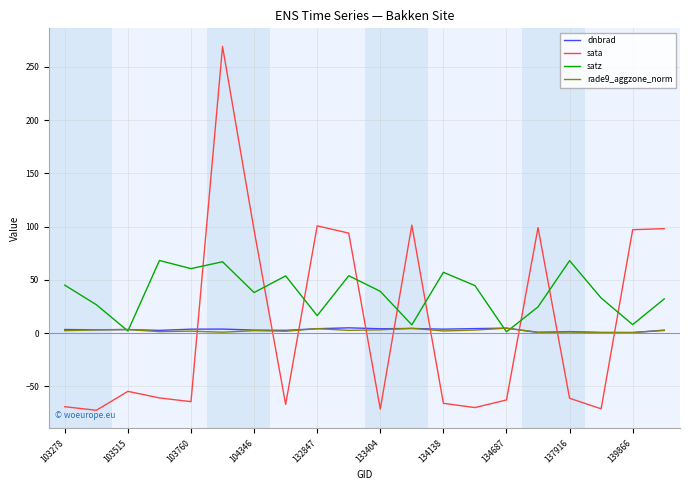

Which series has the widest spread of values?

sata